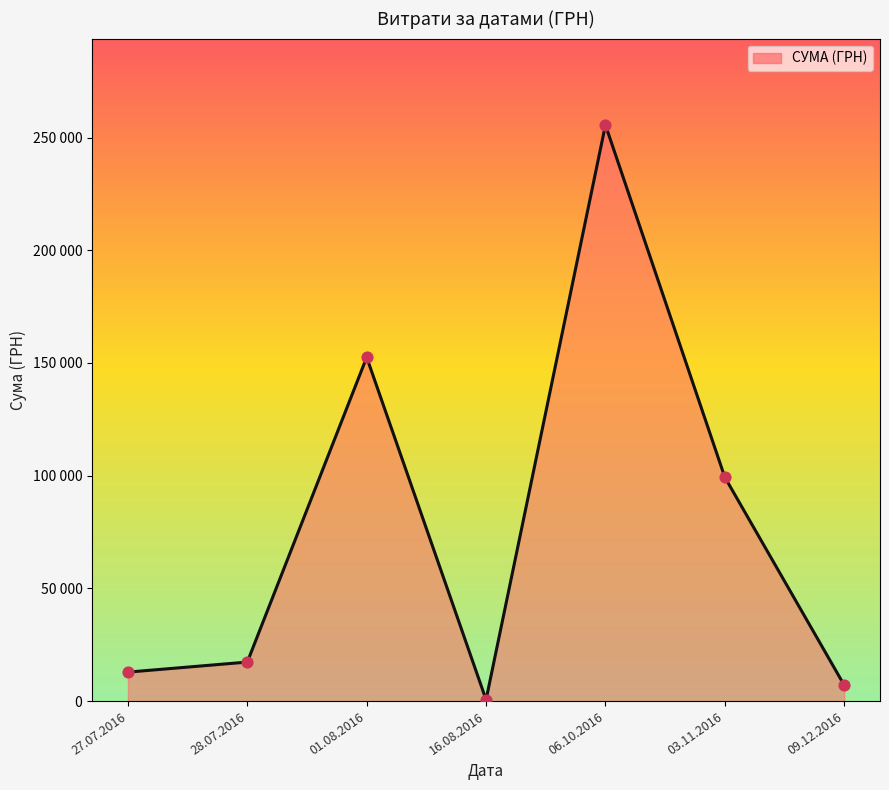

What is the ratio of the value at 28.07.2016 to the value at 16.08.2016?

28.8